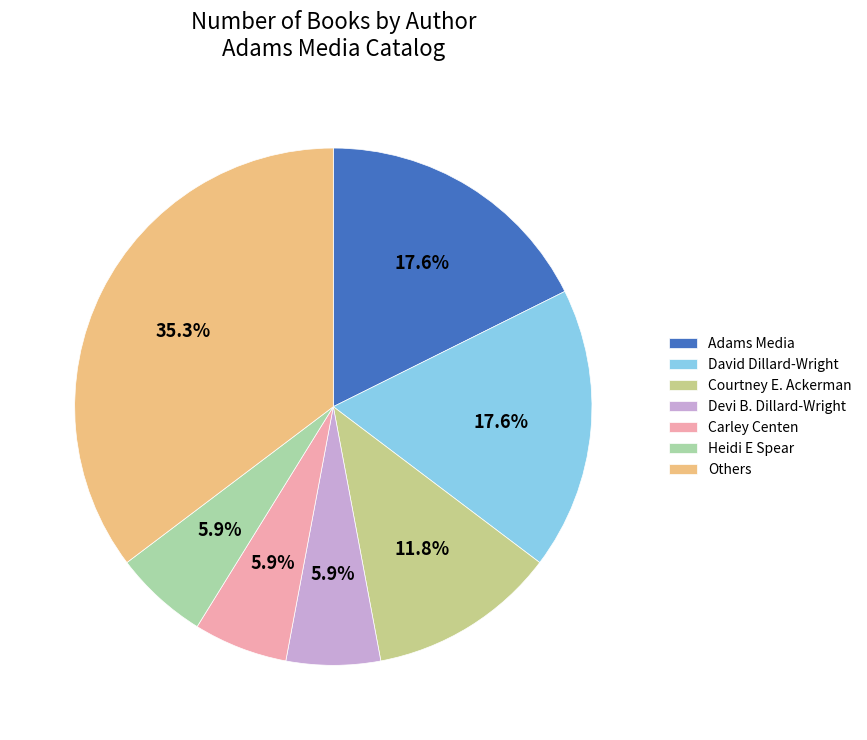

Do Others and David Dillard-Wright together represent more than half of the pie?

Yes